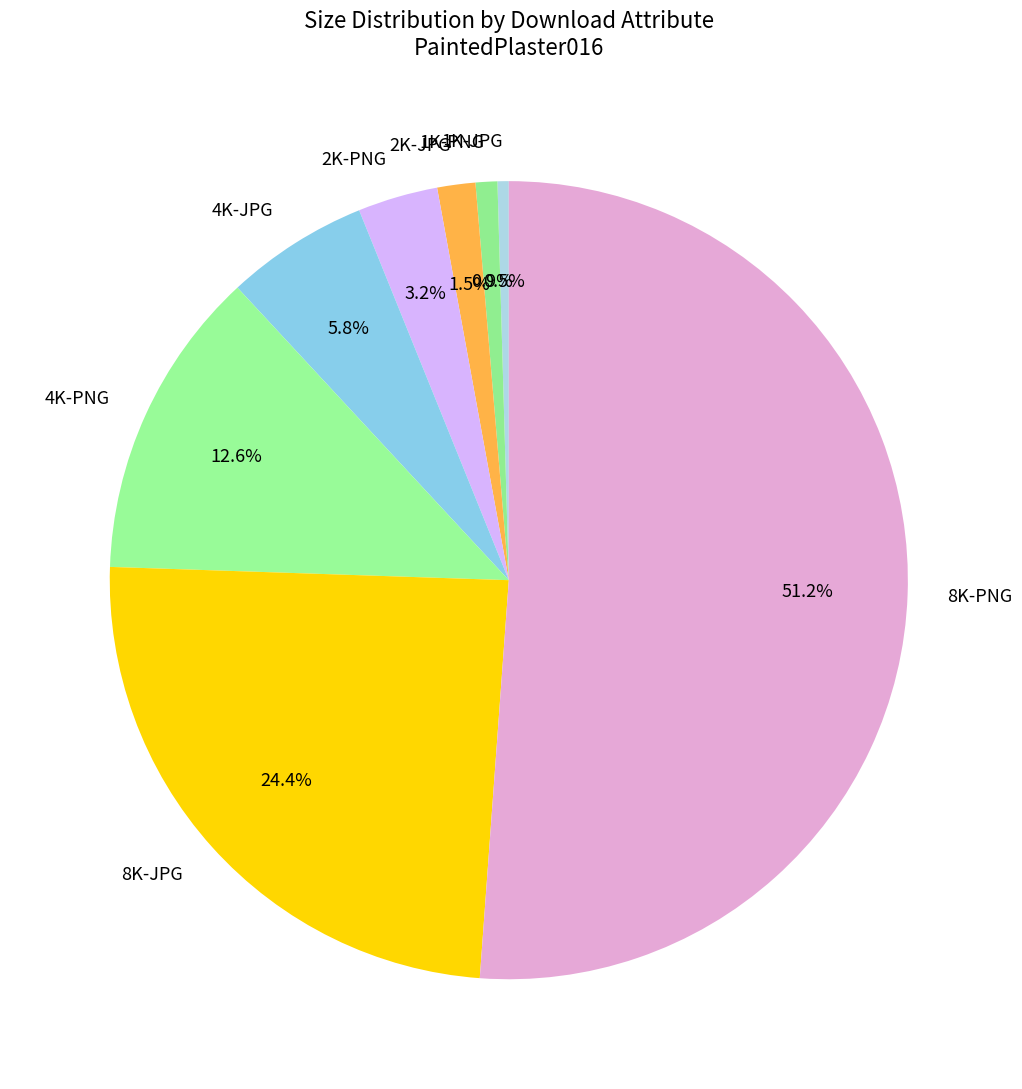

What percentage is the 8K-PNG slice, to the nearest percent?

51%